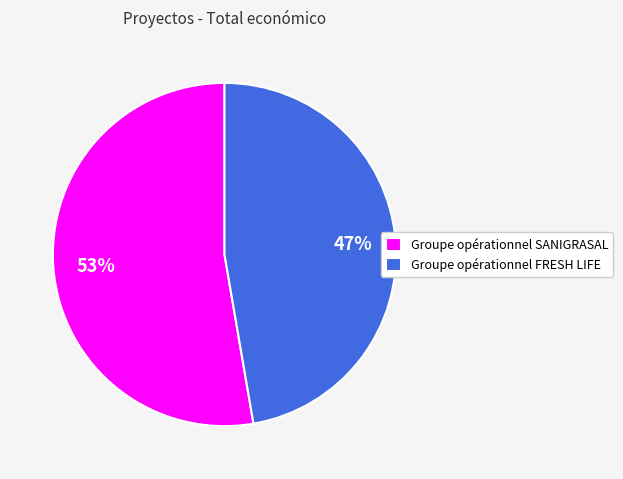

Which category has the smallest portion of the pie?

Groupe opérationnel FRESH LIFE